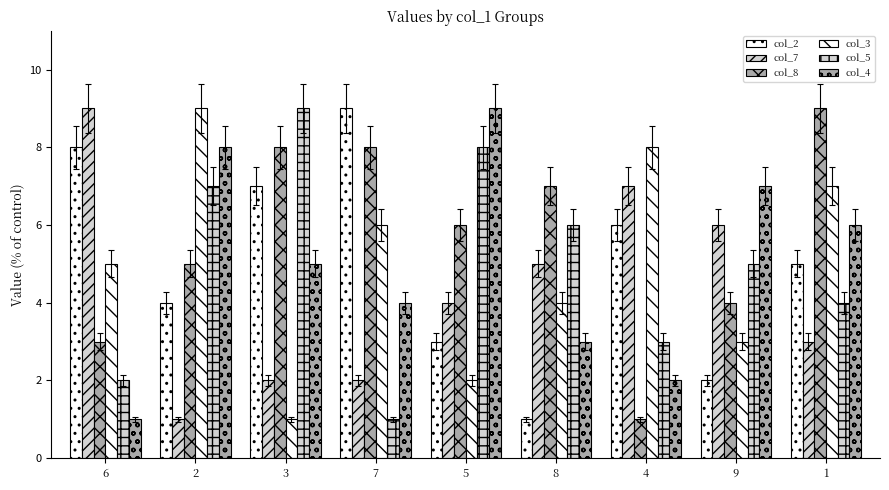

Rank the series at 6 from highest to lowest value.

col_7, col_2, col_3, col_8, col_5, col_4